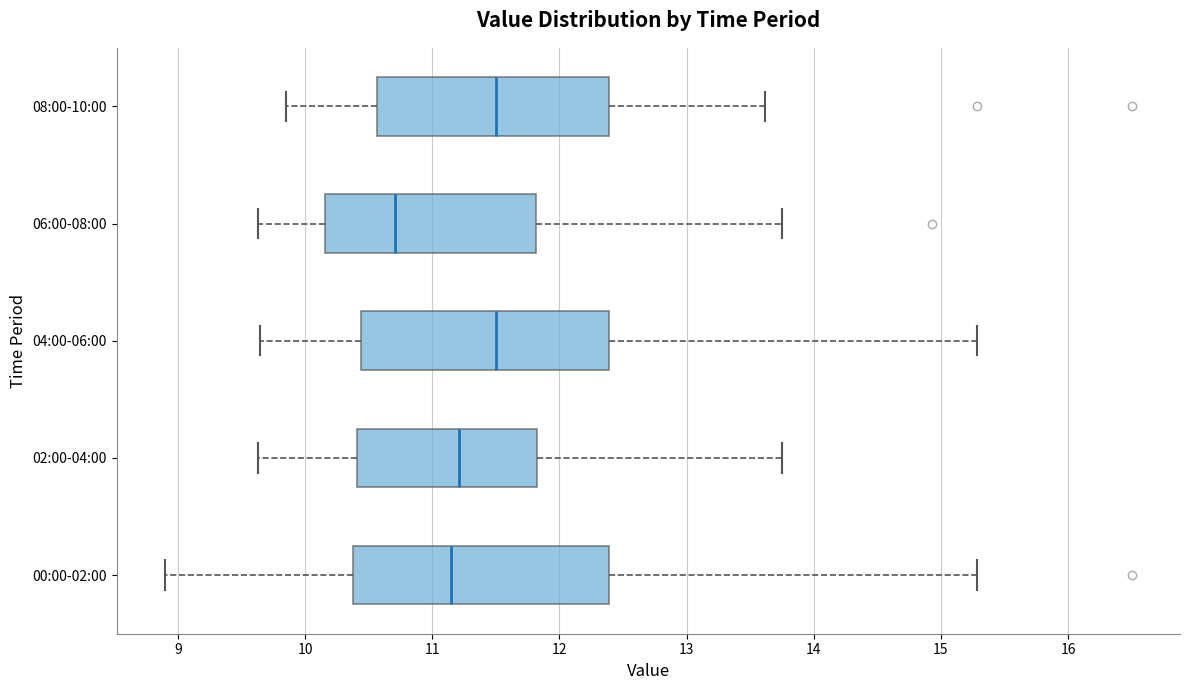

Reading bottom to top, read every box against the x-axis: the position of its median line, the range the box covers, and the ends of its whiskers. The values are not printed on the chart, so give them approximately, as read against the axis.

00:00-02:00: median 11.2, box 10.4 to 12.4, whiskers 8.9 to 15.3
02:00-04:00: median 11.2, box 10.4 to 11.8, whiskers 9.6 to 13.8
04:00-06:00: median 11.5, box 10.4 to 12.4, whiskers 9.7 to 15.3
06:00-08:00: median 10.7, box 10.2 to 11.8, whiskers 9.6 to 13.8
08:00-10:00: median 11.5, box 10.6 to 12.4, whiskers 9.9 to 13.6